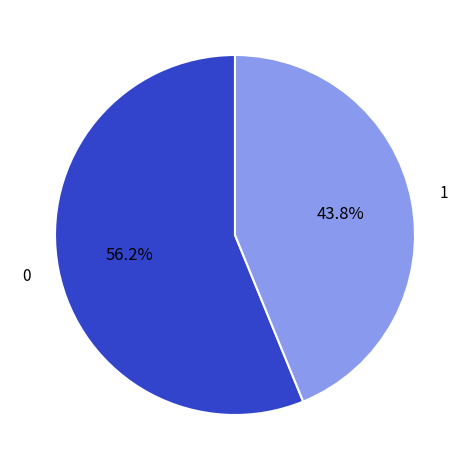

Is there any slice that represents more than half of the pie?

Yes